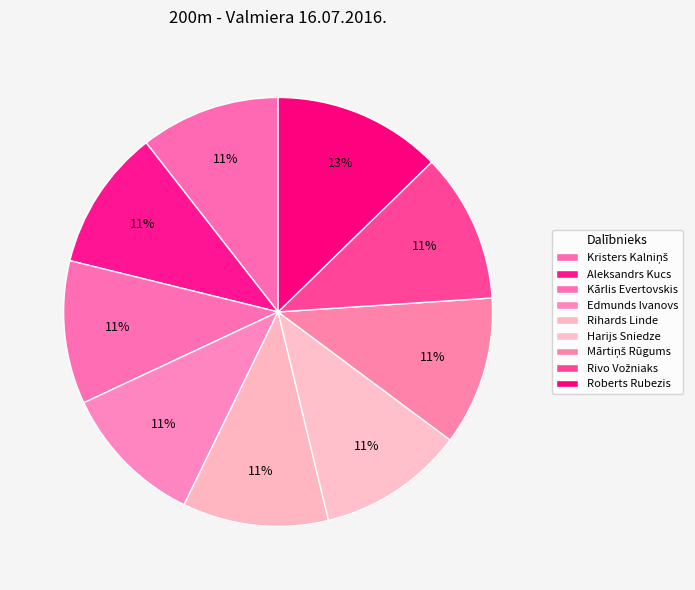

How many slices are in this pie chart?

9